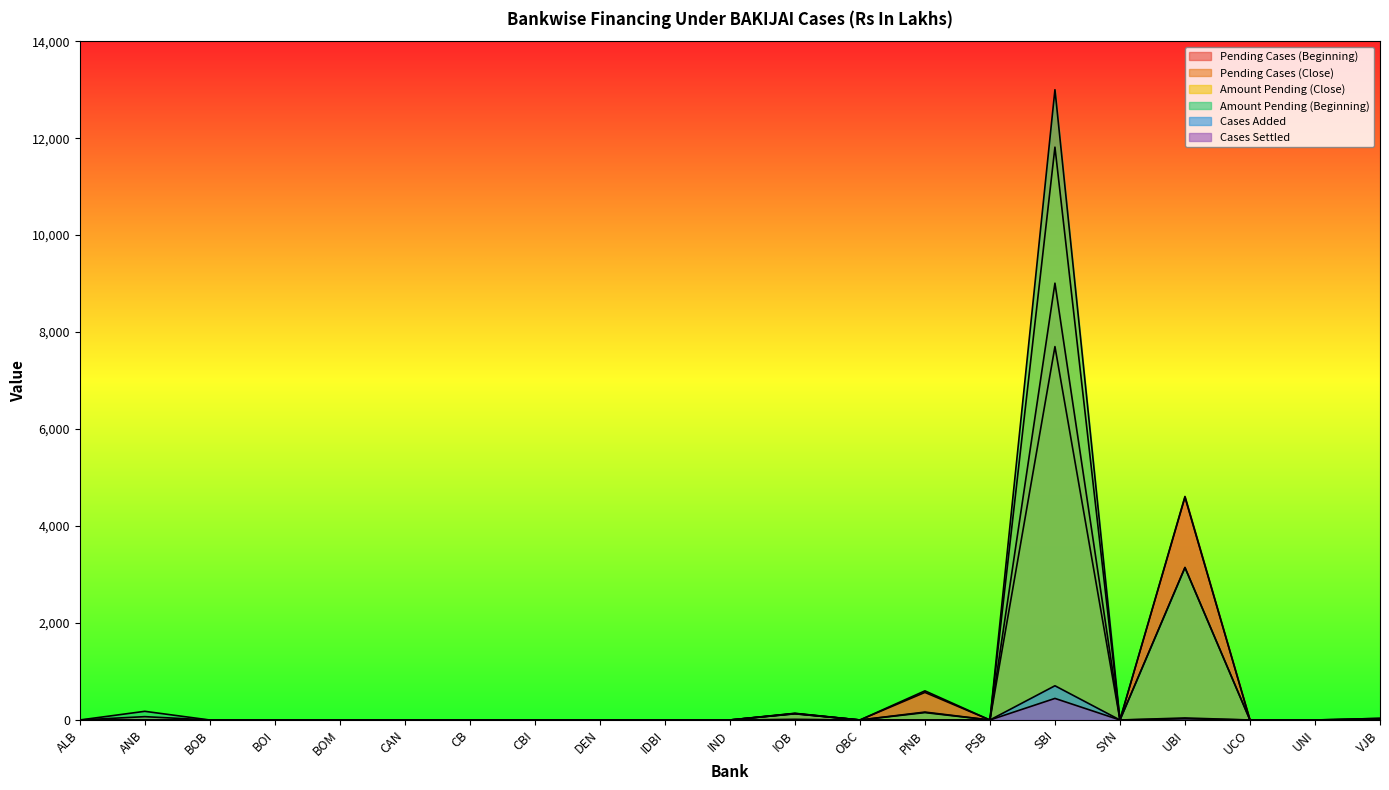

What is the label of the 21st point from the right?

ALB